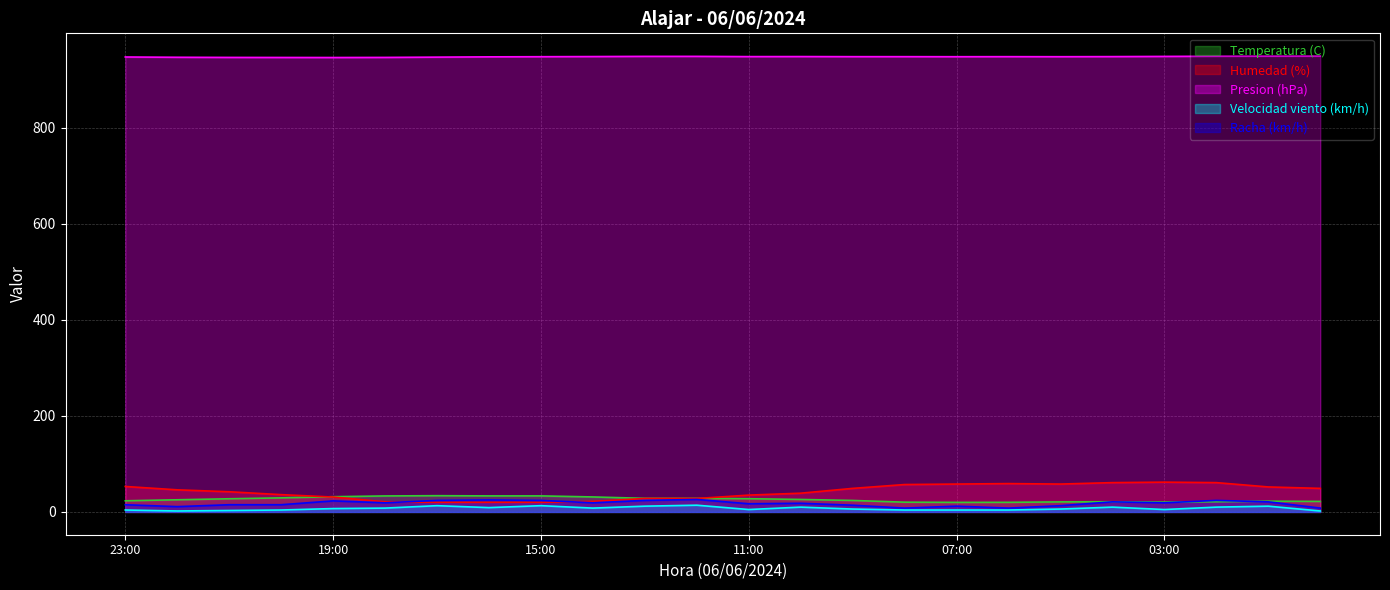

Does the chart have visible grid lines?

Yes